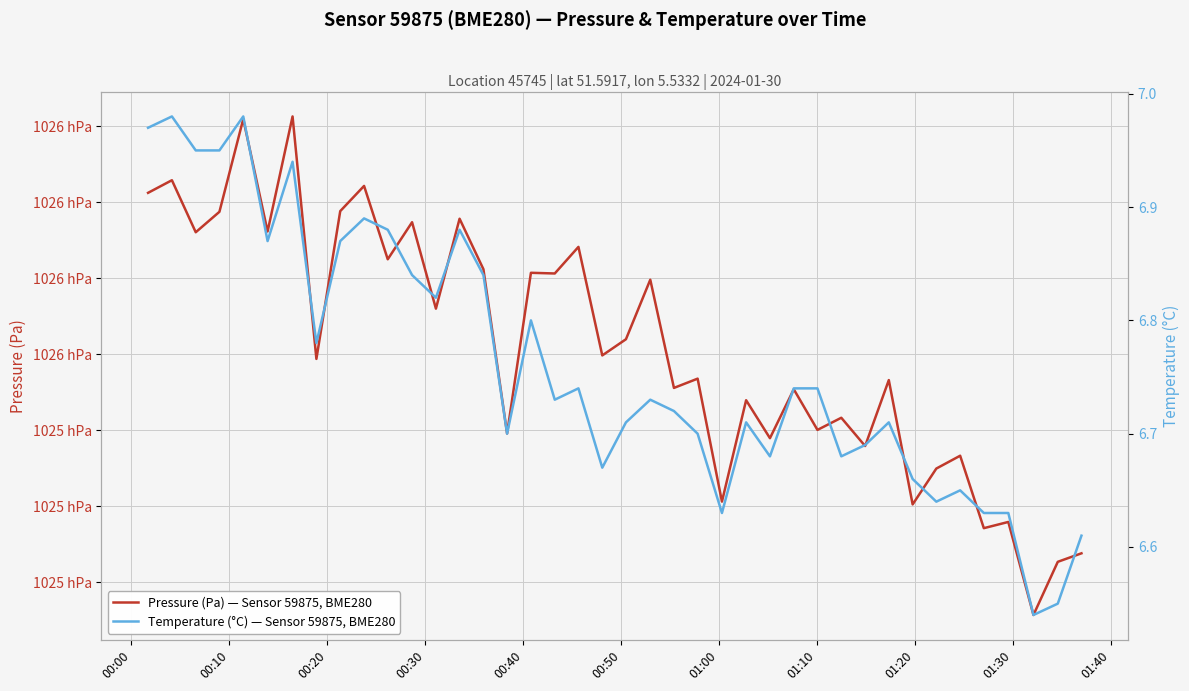

At how many categories does at least one series exceed 55379?

40